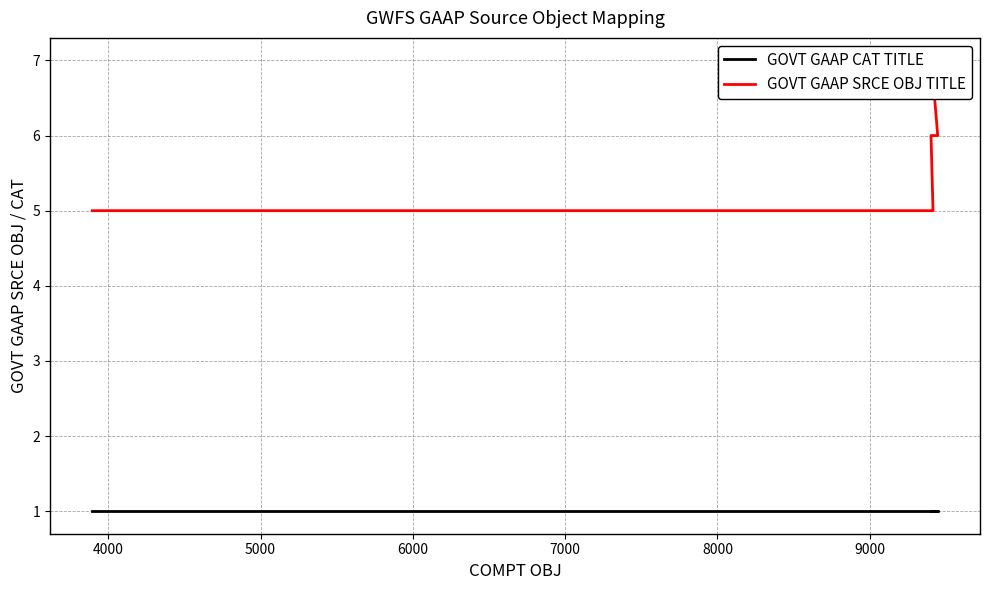

What are all the series names shown in the legend?

GOVT GAAP CAT TITLE, GOVT GAAP SRCE OBJ TITLE